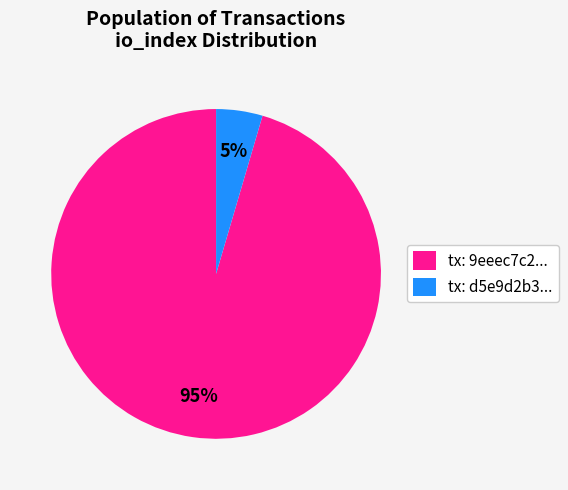

Is it true that tx: d5e9d2b3... is 5% of the pie?

True